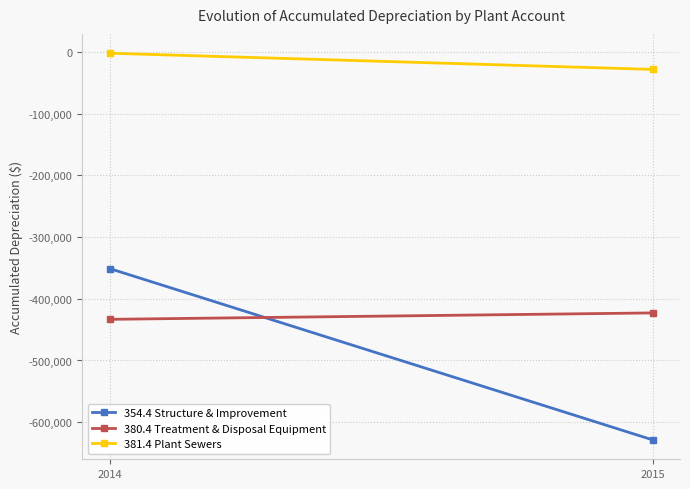

What are all the series names shown in the legend?

354.4 Structure & Improvement, 380.4 Treatment & Disposal Equipment, 381.4 Plant Sewers